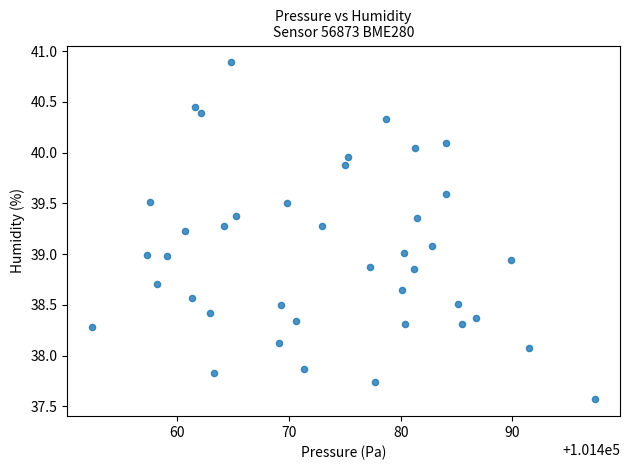

What is the range of X values (max minus min)?

45.0